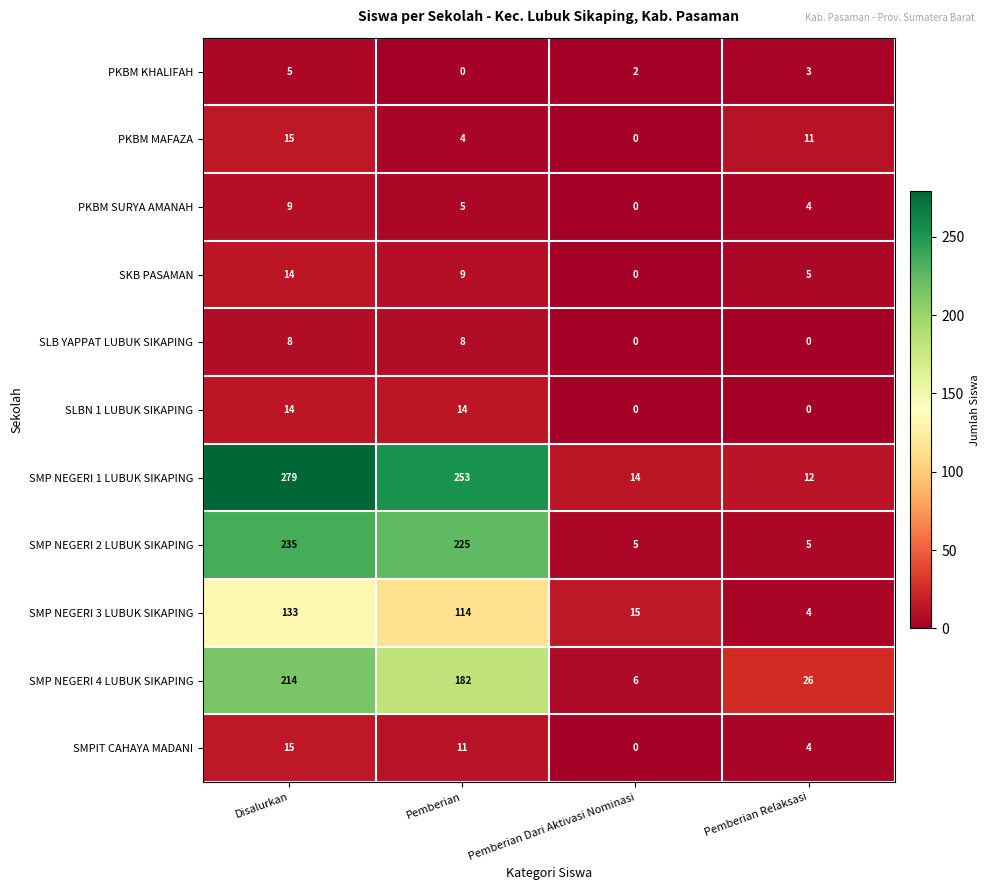

The PKBM SURYA AMANAH series shows 14 at Disalurkan. True or false?

False